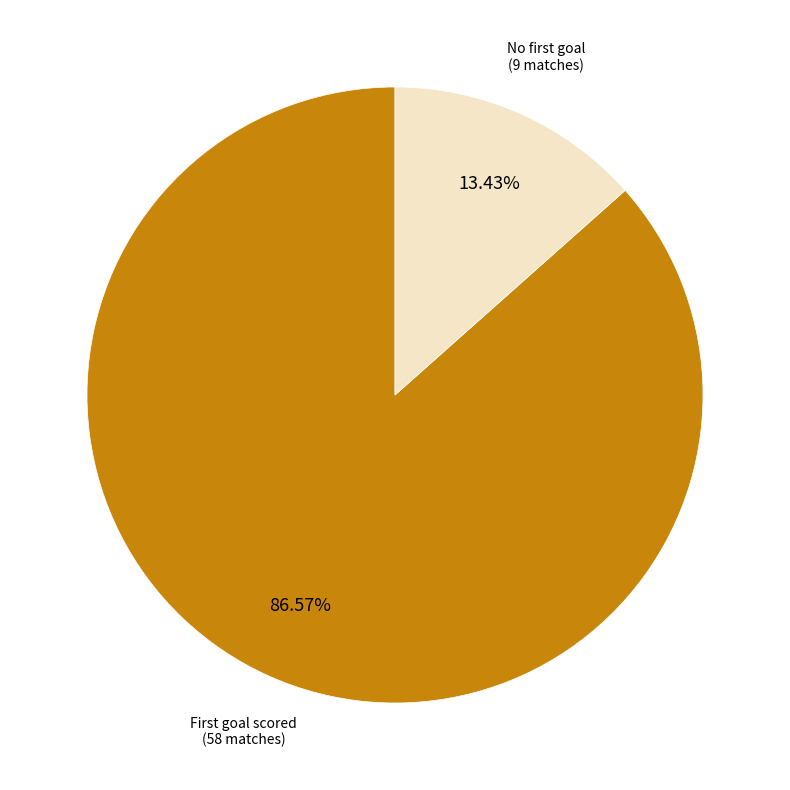

Is there a majority slice in this chart?

Yes